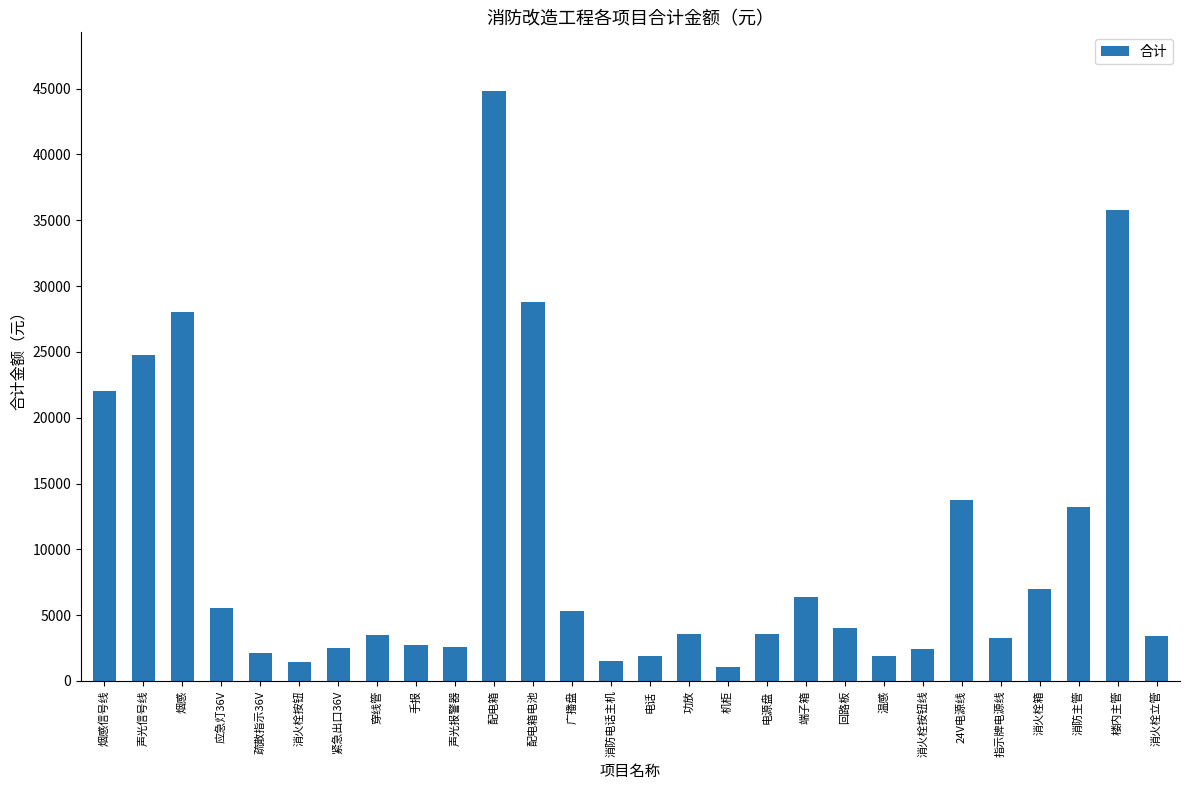

What is the difference between the values at 手报 and 消火栓箱?

4300